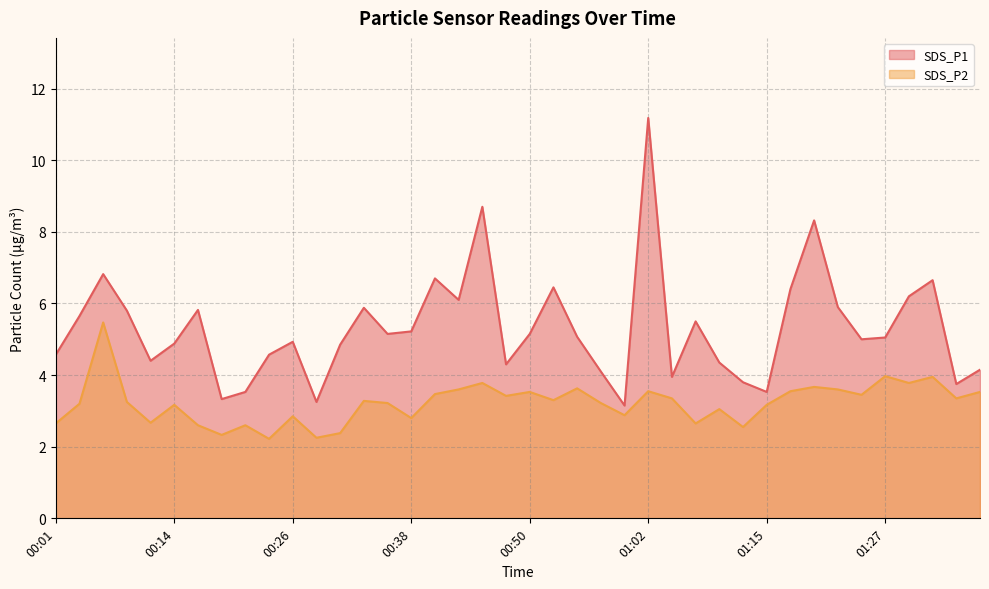

What is the label of the 12th point from the right?

01:10